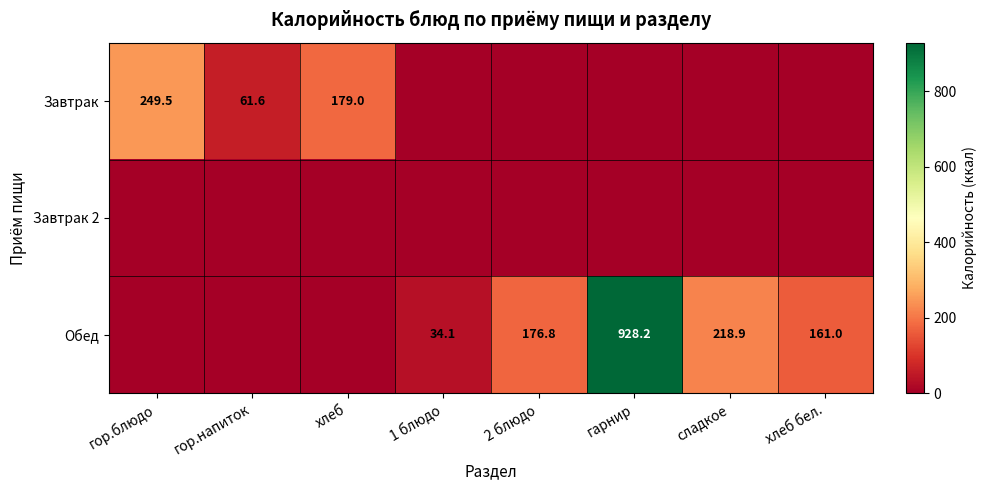

At which category does the chart reach its peak across all series?

гарнир